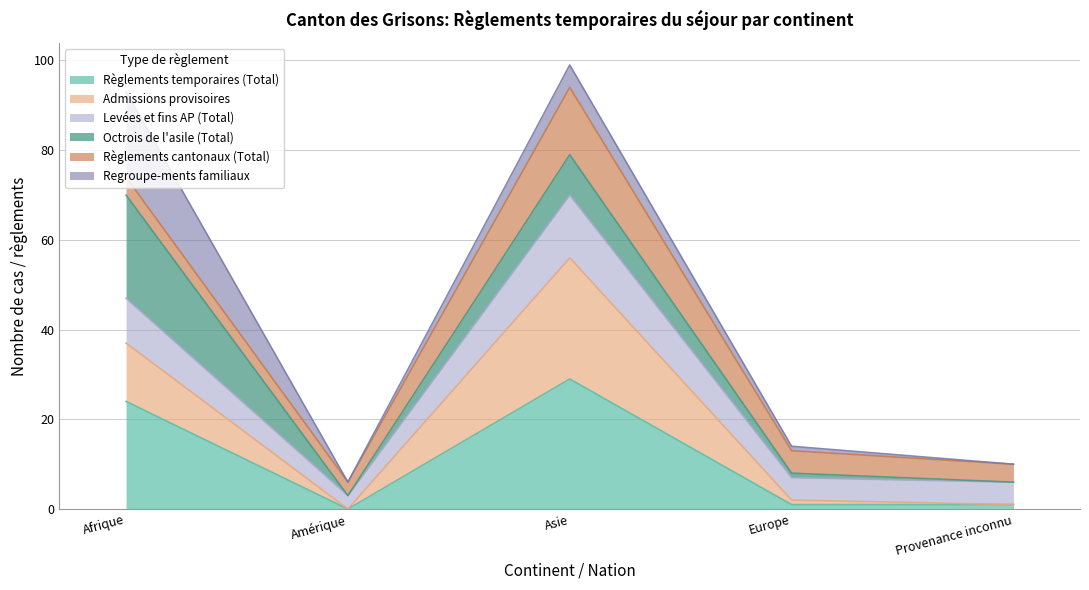

How many interior local peaks does the Admissions provisoires series have?

1